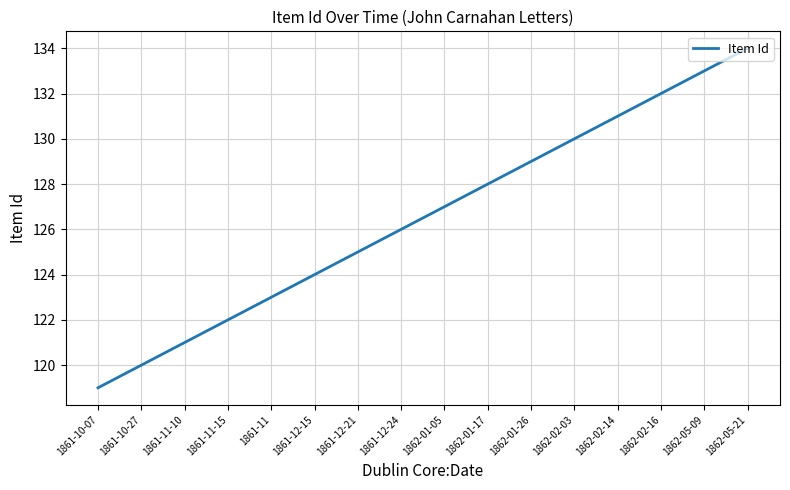

What is the greatest value displayed?

134